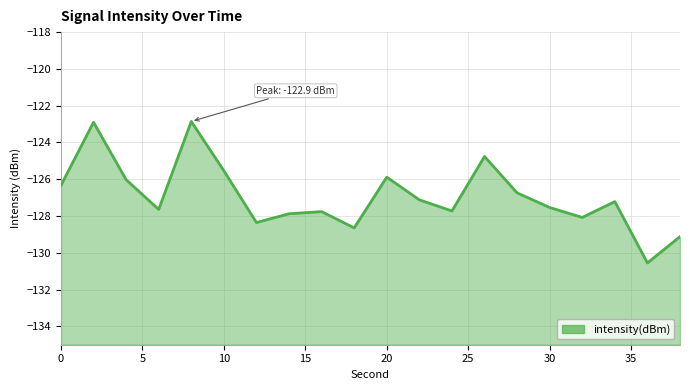

What is the difference between the second highest and minimum values?

7.6